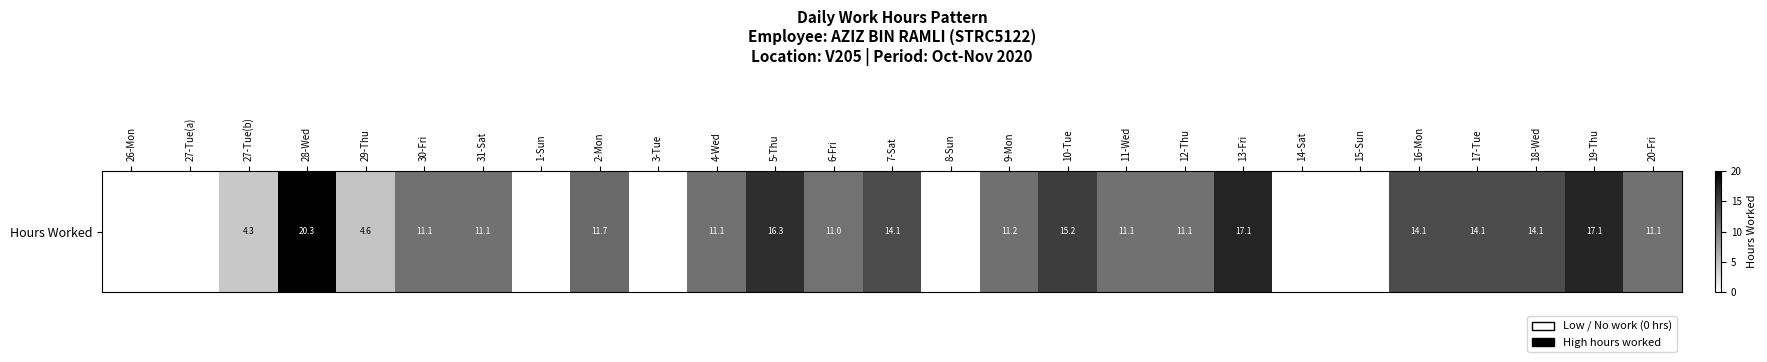

What is the difference between the maximum and second lowest values?

20.3